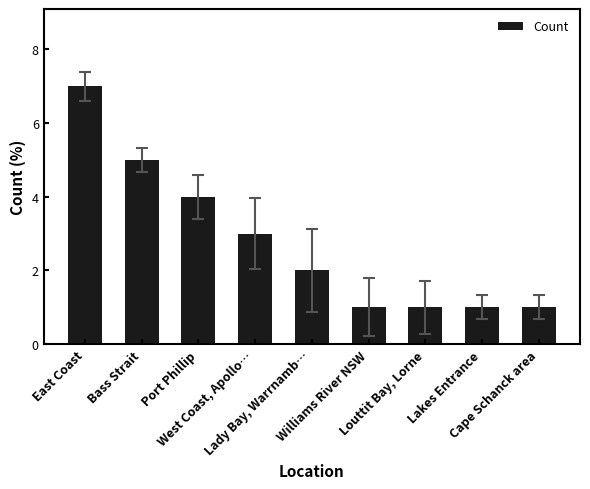

List the labels in order of value, smallest first.

Williams River NSW, Louttit Bay, Lorne, Lakes Entrance, Cape Schanck area, Lady Bay, Warrnamb…, West Coast, Apollo…, Port Phillip, Bass Strait, East Coast